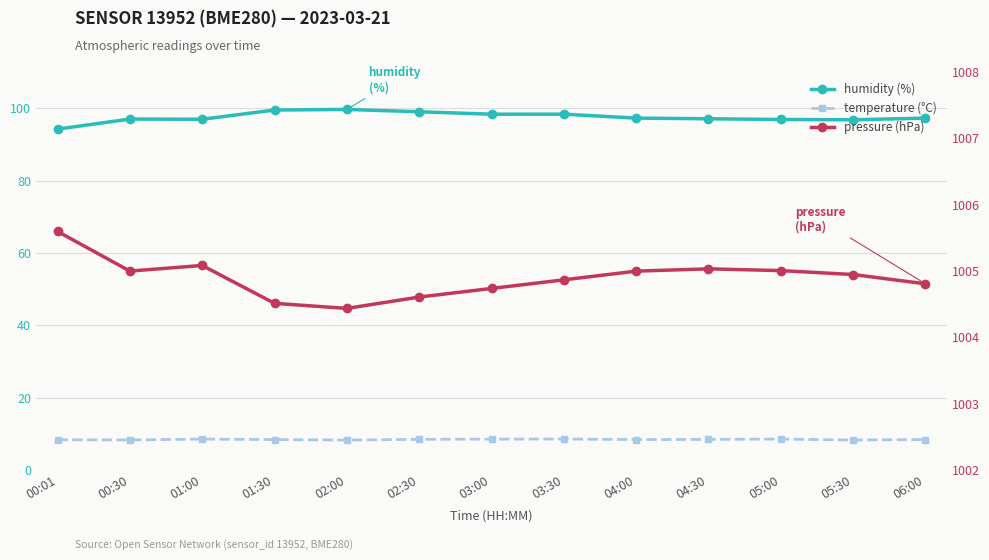

True or false: pressure (hPa) and temperature (°C) cross at least once.

False